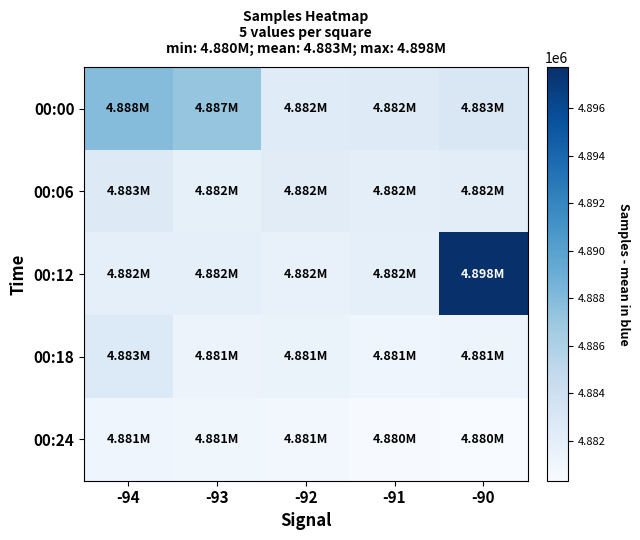

Reading left to right, list all the values displayed in this chart.

00:00: -94=4887870	-93=4887219	-92=4882391	-91=4882491	-90=4882932
00:06: -94=4882588	-93=4881785	-92=4882240	-91=4881986	-90=4882112
00:12: -94=4881926	-93=4881919	-92=4881557	-91=4881848	-90=4897724
00:18: -94=4882652	-93=4881320	-92=4881430	-91=4881051	-90=4881148
00:24: -94=4881085	-93=4880964	-92=4880761	-91=4880392	-90=4880321